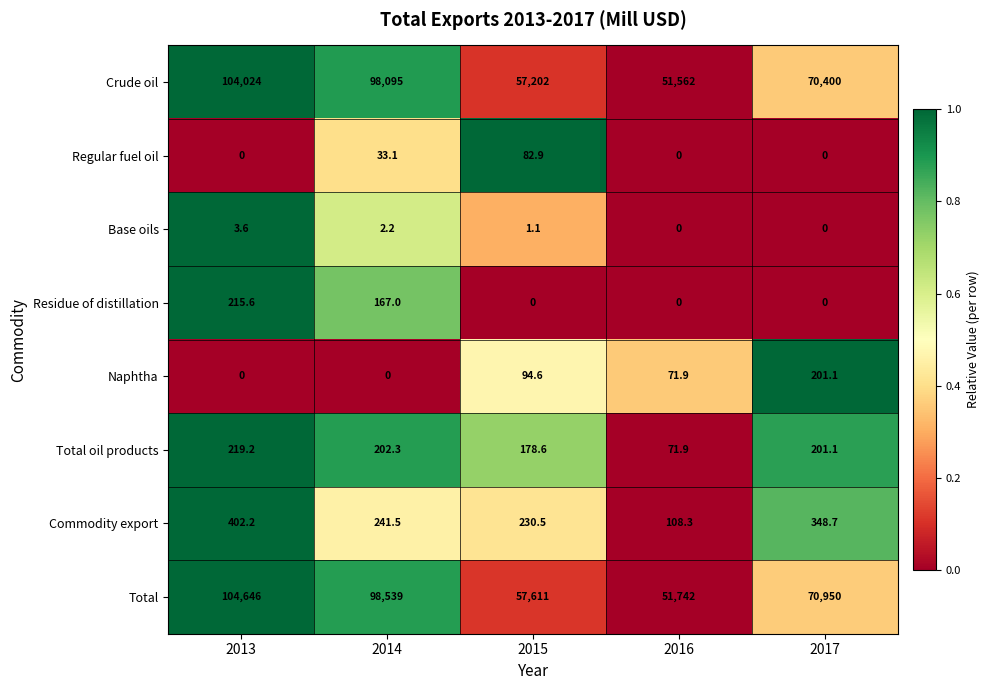

What is the sum of the Total values at 2015 and 2013?

162257.0